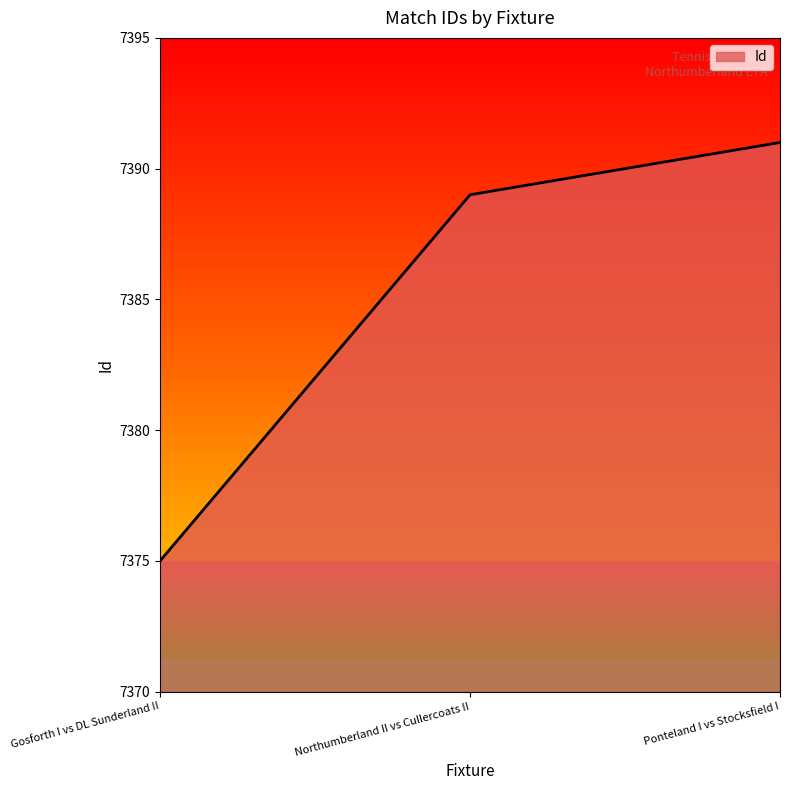

What value does the data have at Ponteland I vs Stocksfield I, to the nearest 5?

7390